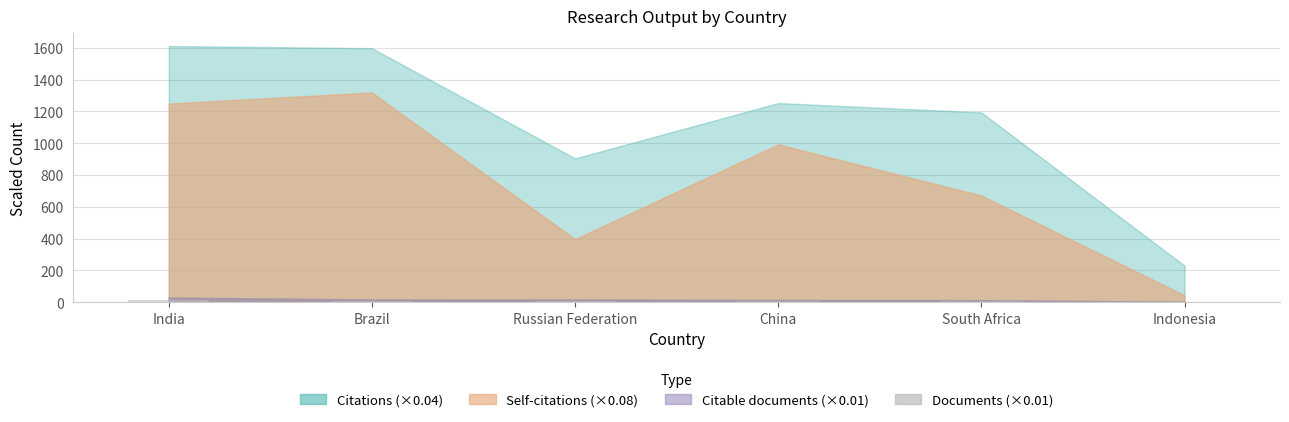

Count the number of data series in this chart.

1